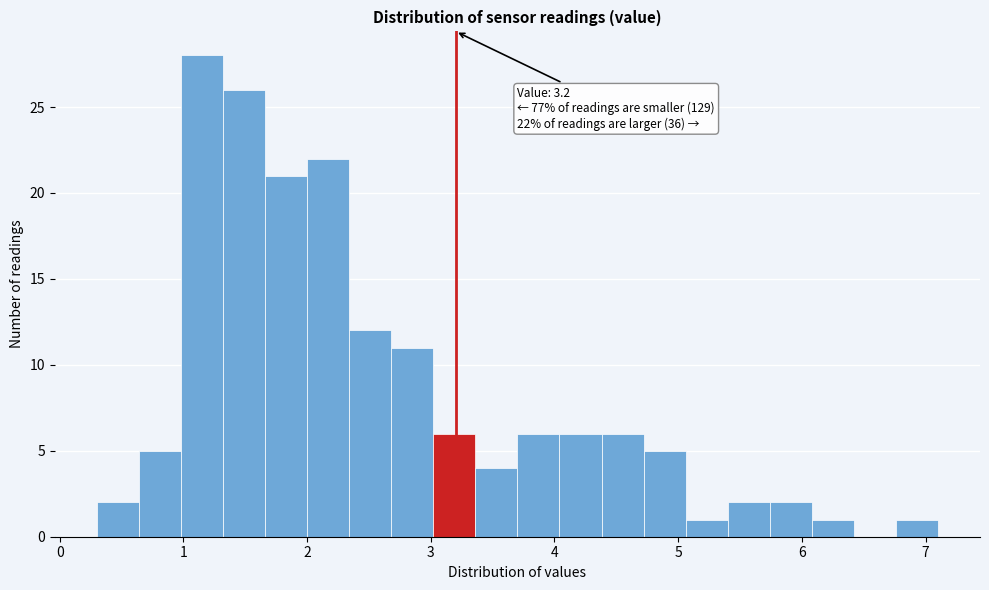

Around what value on the x-axis is the tallest bar? Give the approximate position of its centre, as read against the axis.

1.2